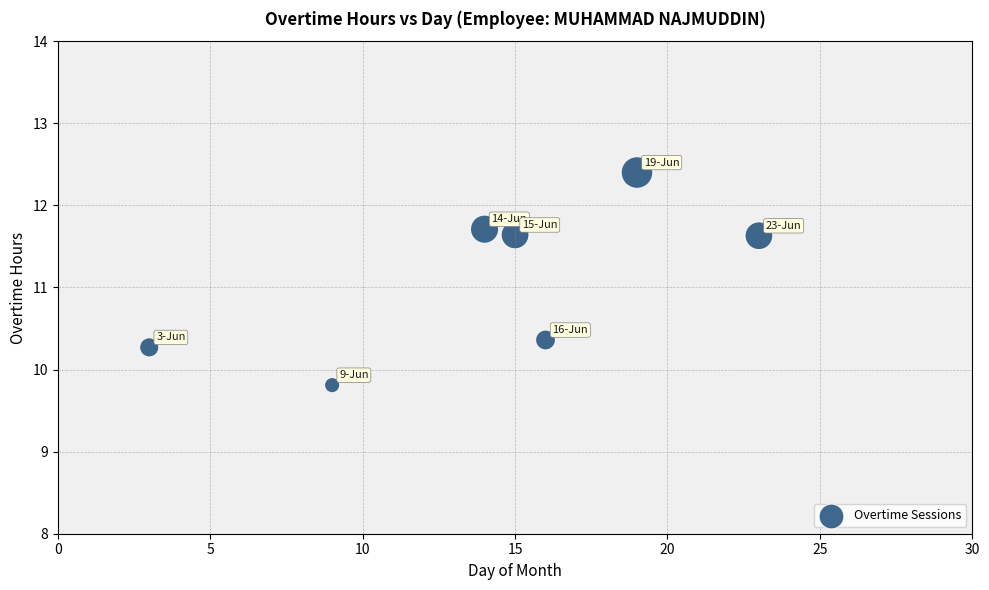

What is the average Y value?

11.1